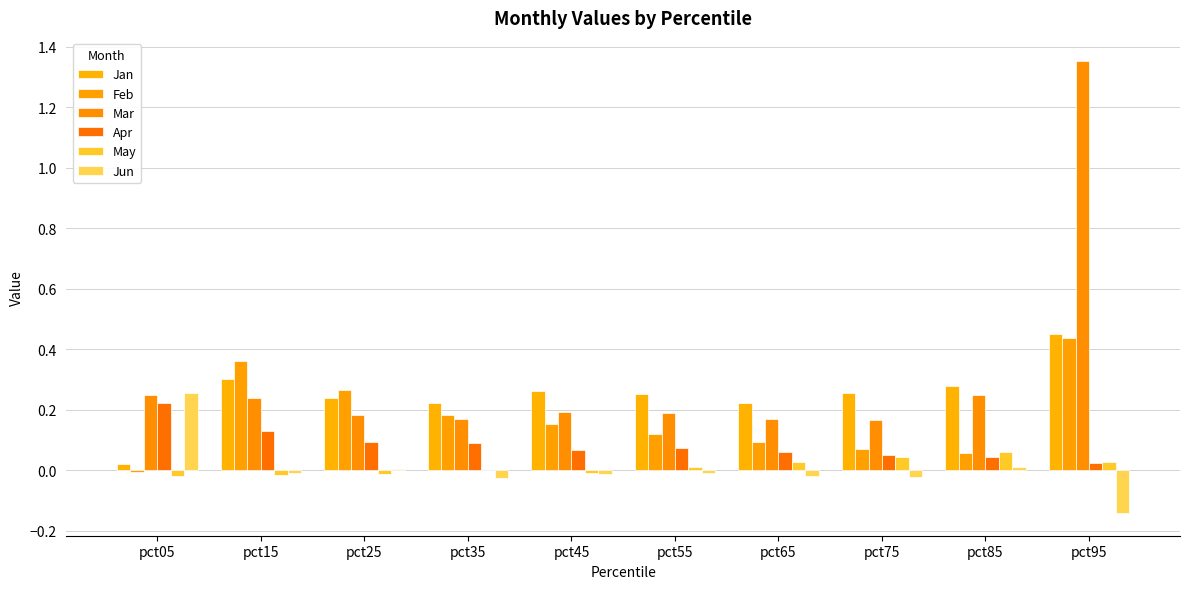

Reading right to left, list all the values displayed in this chart.

Jan: 0.5	0.3	0.3	0.2	0.3	0.3	0.2	0.2	0.3	0.0
Feb: 0.4	0.1	0.1	0.1	0.1	0.2	0.2	0.3	0.4	-0.0
Mar: 1.4	0.2	0.2	0.2	0.2	0.2	0.2	0.2	0.2	0.2
Apr: 0.0	0.0	0.1	0.1	0.1	0.1	0.1	0.1	0.1	0.2
May: 0.0	0.1	0.0	0.0	0.0	-0.0	0.0	-0.0	-0.0	-0.0
Jun: -0.1	0.0	-0.0	-0.0	-0.0	-0.0	-0.0	0.0	-0.0	0.3